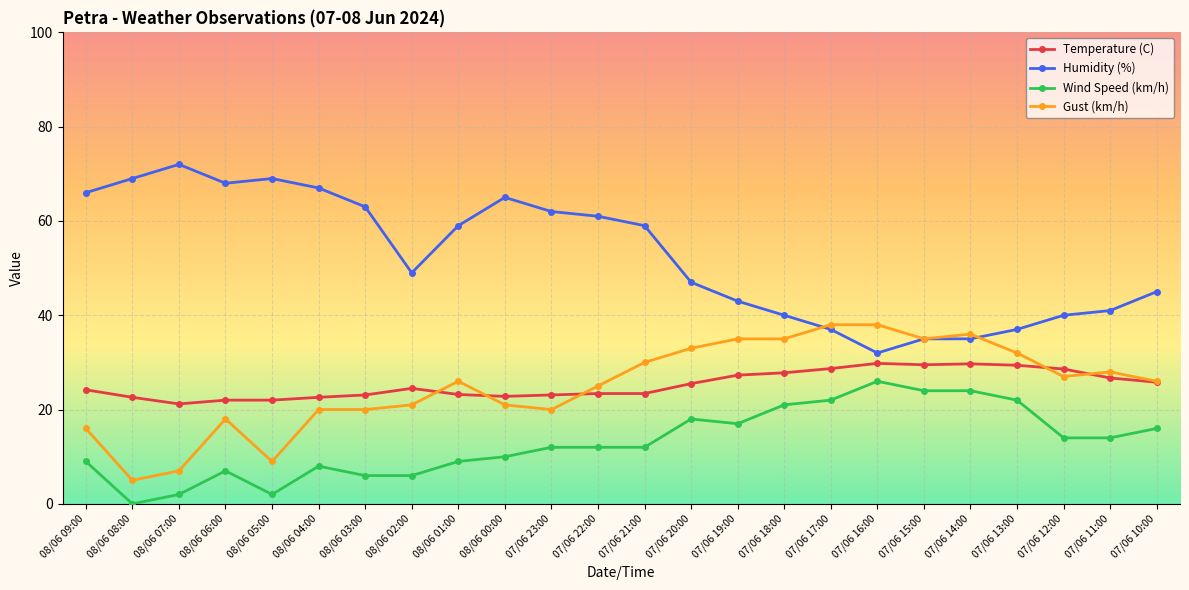

At which category does Temperature (C) reach its first local valley?

08/06 07:00